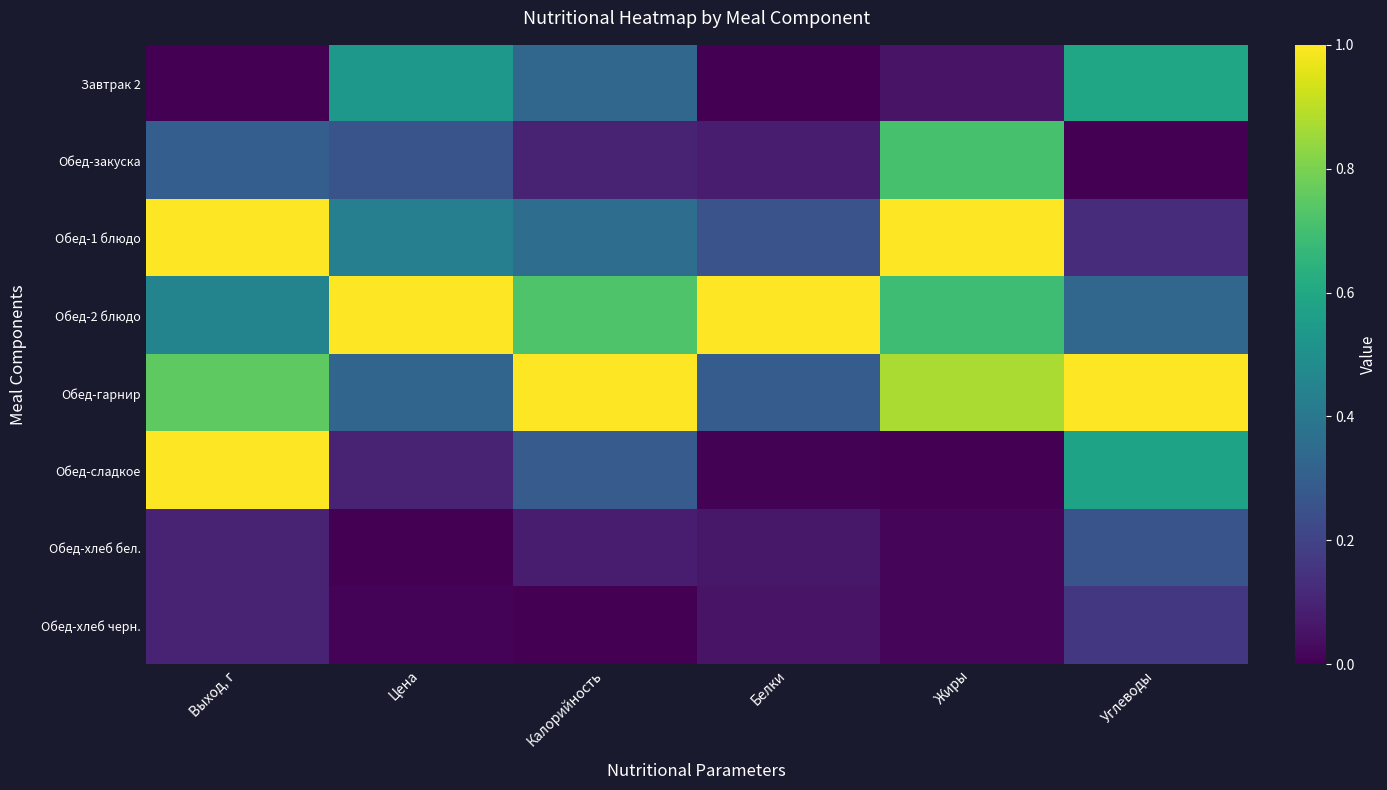

At Белки, list the series in order from smallest to largest.

Завтрак 2, Обед-сладкое, Обед-хлеб черн., Обед-хлеб бел., Обед-закуска, Обед-1 блюдо, Обед-гарнир, Обед-2 блюдо